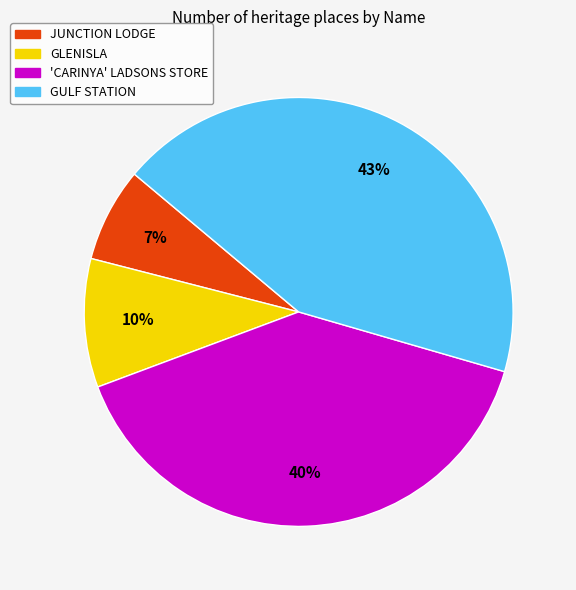

How many segments does this pie chart have?

4